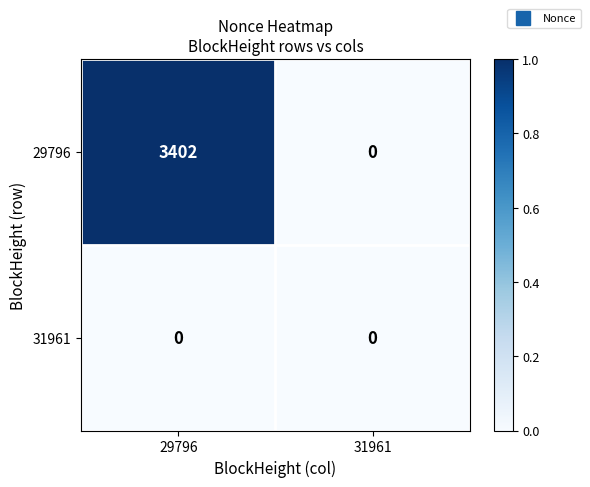

List the series in order of their peak value, lowest first.

31961, 29796